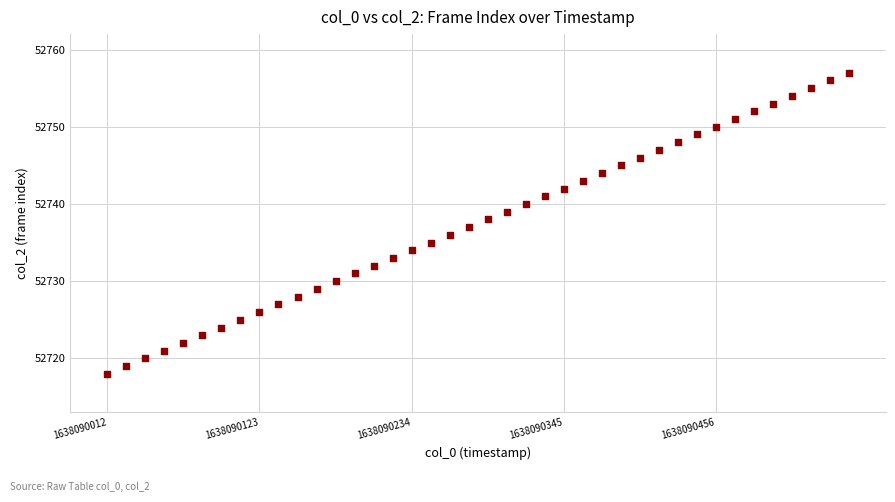

What is the range of Y values (max minus min)?

39